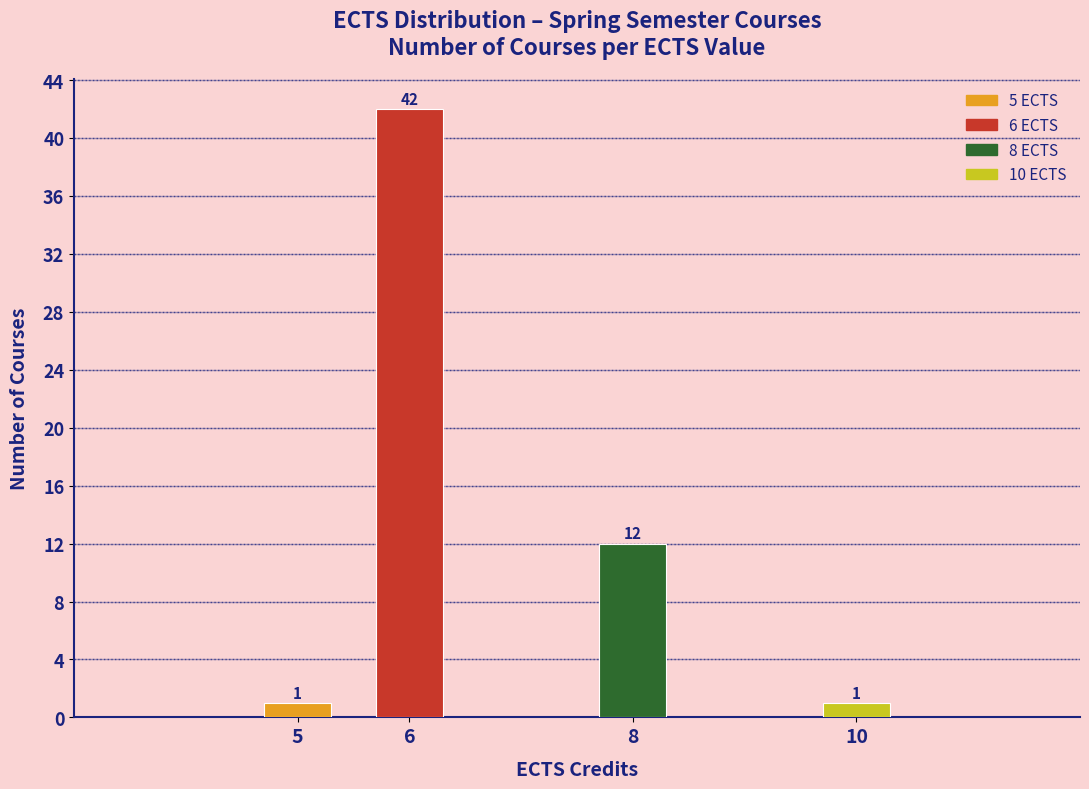

Reading left to right, what are all the values shown in this chart?

5=1	6=42	8=12	10=1